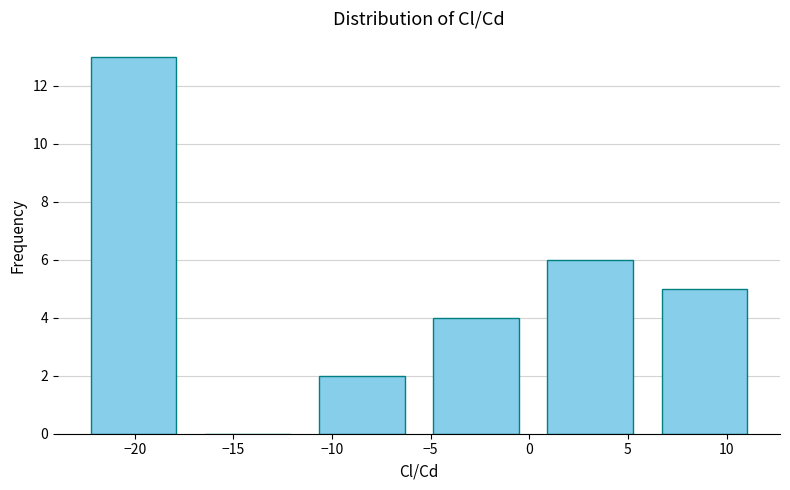

Reading left to right, list every bar in this chart as the range it spans on the x-axis followed by its height. Neither the bar edges nor the heights are printed on the chart, so give them approximately, as read against the axes.

-23.0 to -17.0: 13
-17.0 to -11.5: 0
-11.5 to -5.5: 2
-5.5 to 0.0: 4
0.0 to 6.0: 6
6.0 to 12.0: 5